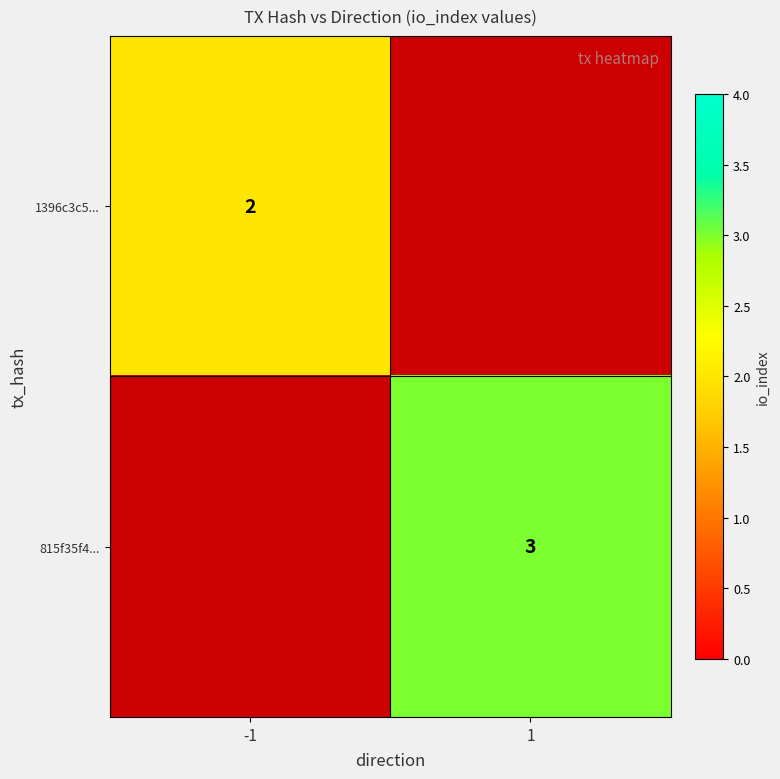

Count the number of data series in this chart.

2